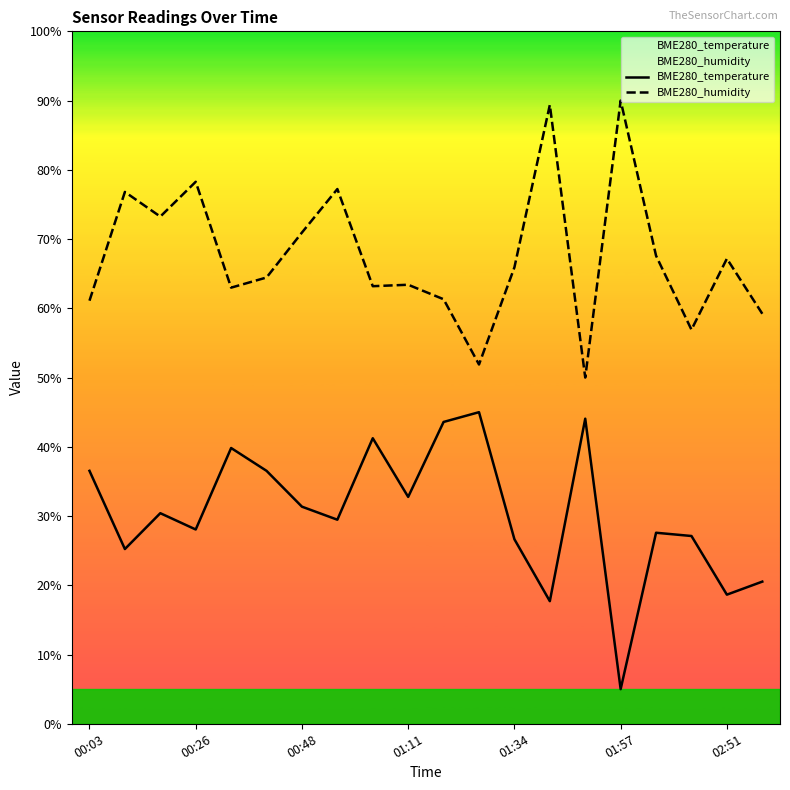

What is the label of the 20th point from the right?

00:03